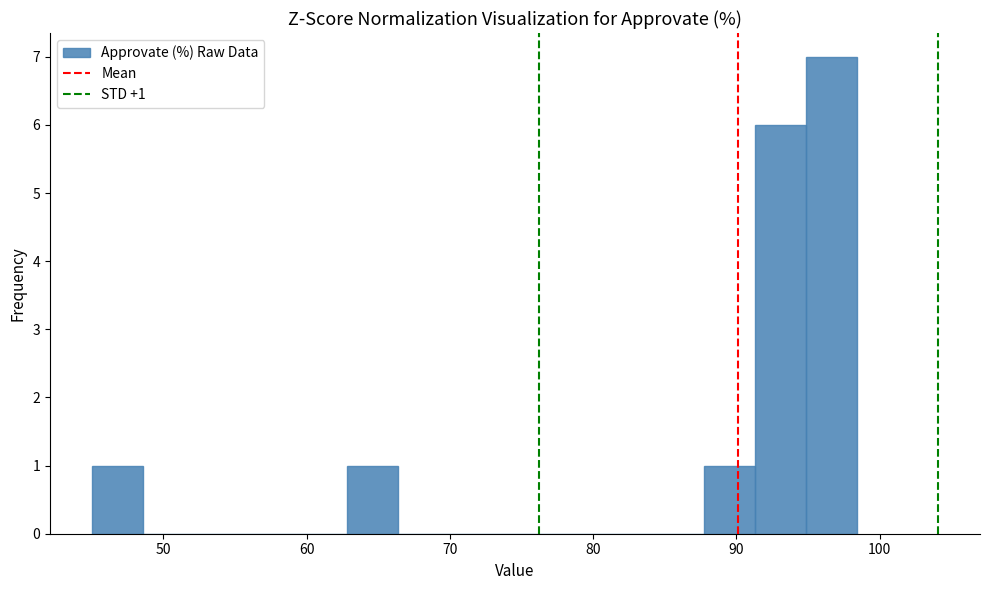

Read against the x-axis, roughly where is the centre of the tallest bar?

97